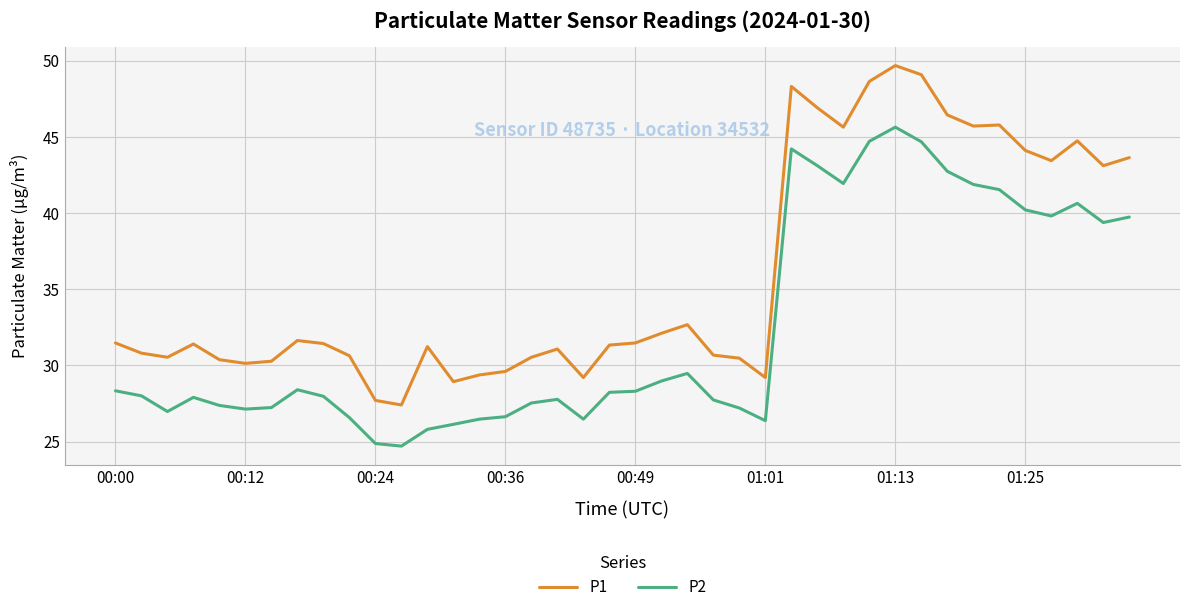

True or false: P1 and P2 intersect in this chart.

False